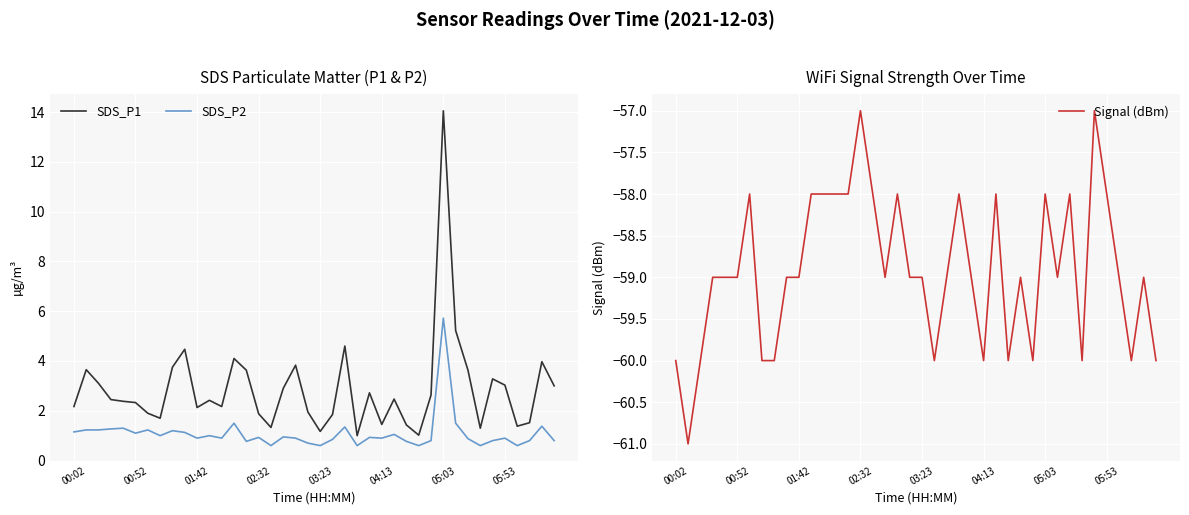

True or false: SDS_P1 and SDS_P2 cross at least once.

False